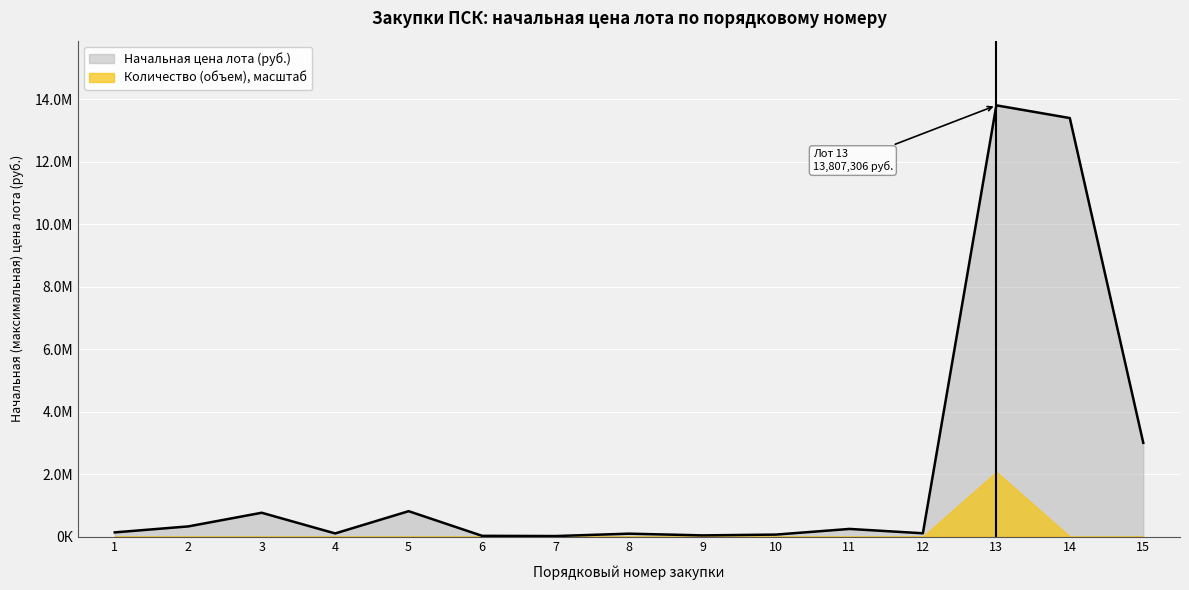

True or false: the data shows 87193 at 10.

False